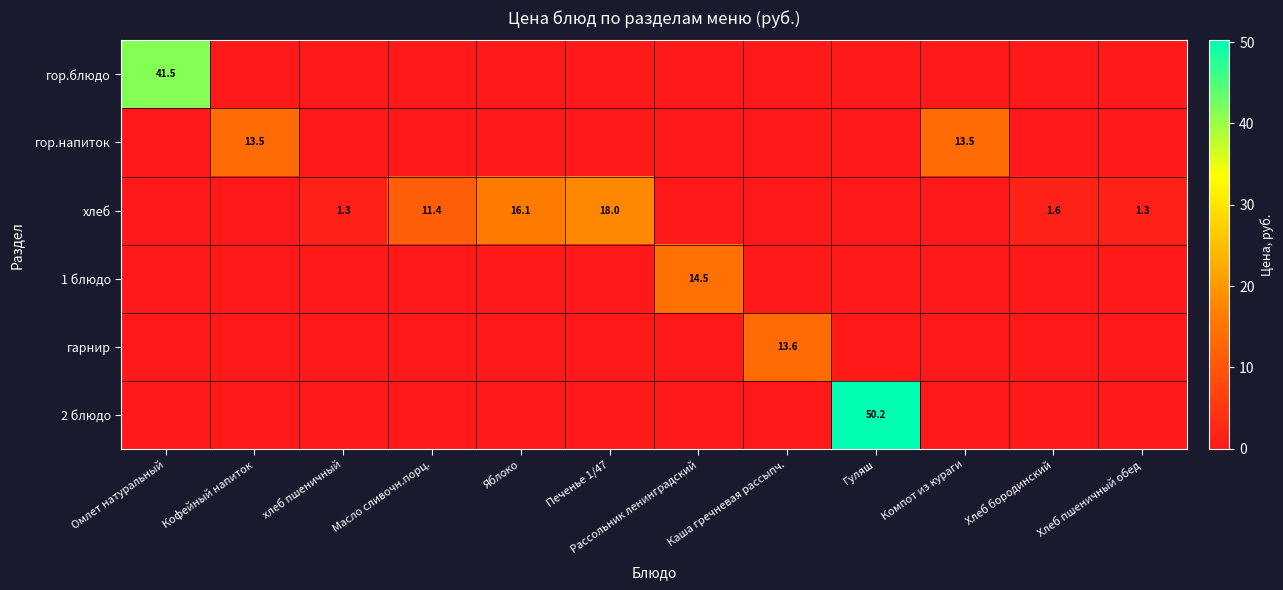

At which category is the sum across all series the highest?

Гуляш